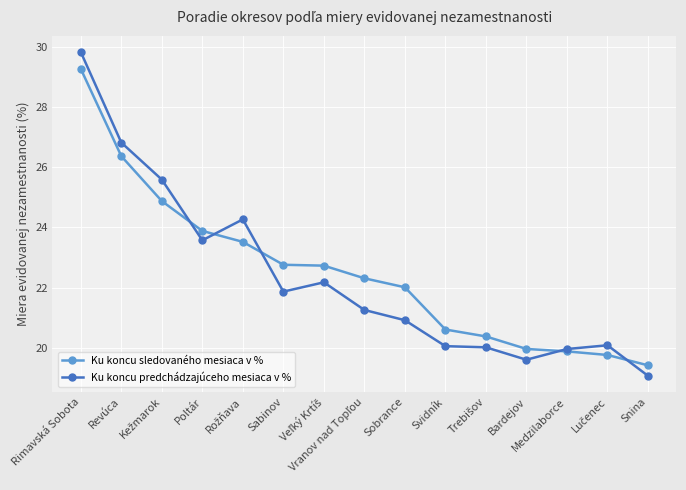

What is the spread (max minus min) of values at Sabinov?

0.9